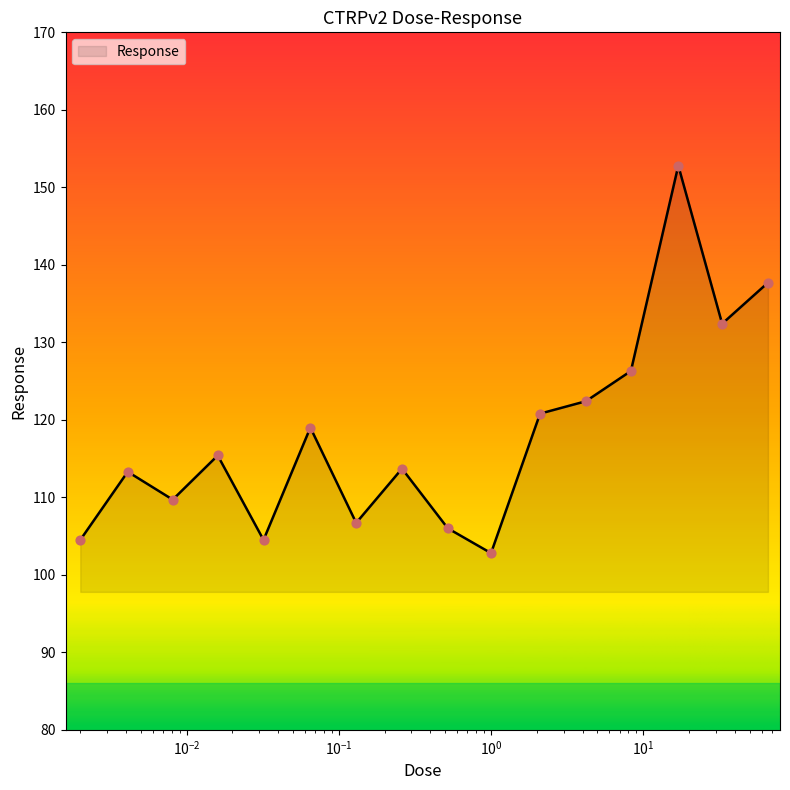

What is the minimum value shown in the chart?

102.8